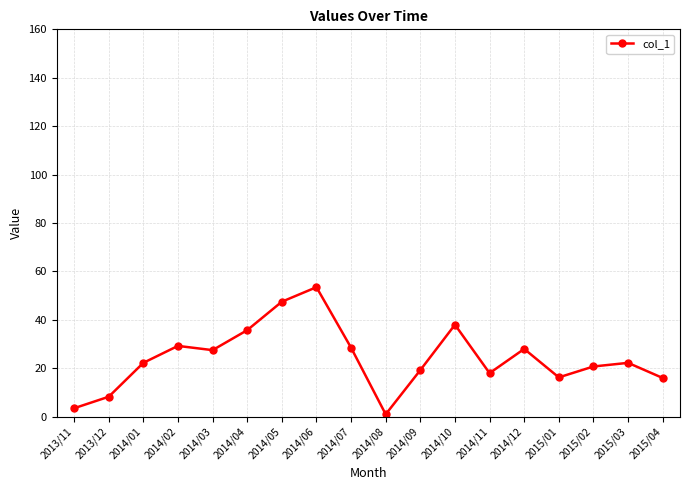

Approximately how many times larger is the value at 2015/04 compared to 2014/09?

0.8